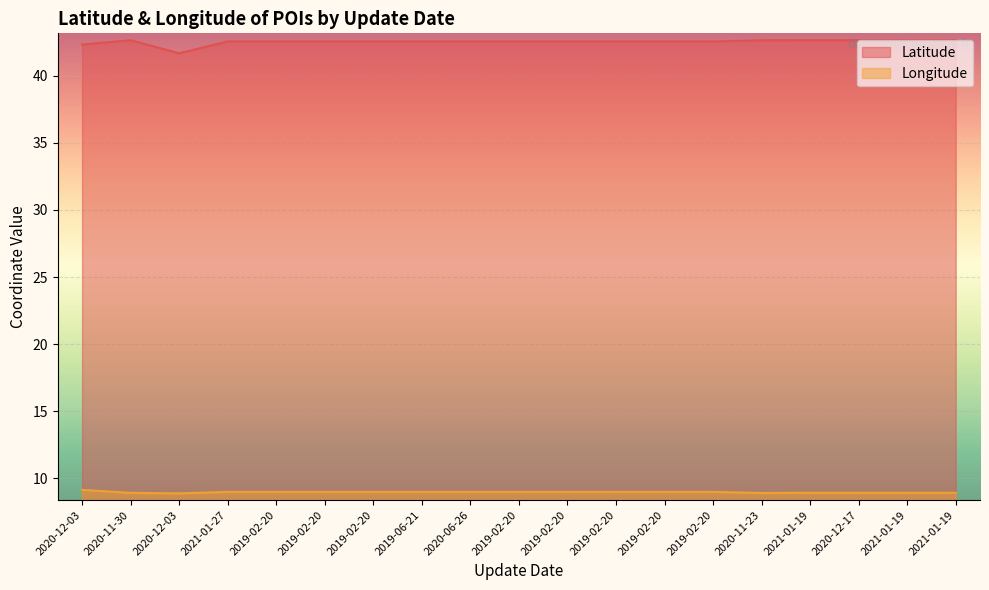

What is the difference between the maximum and minimum values in the Latitude series?

1.0